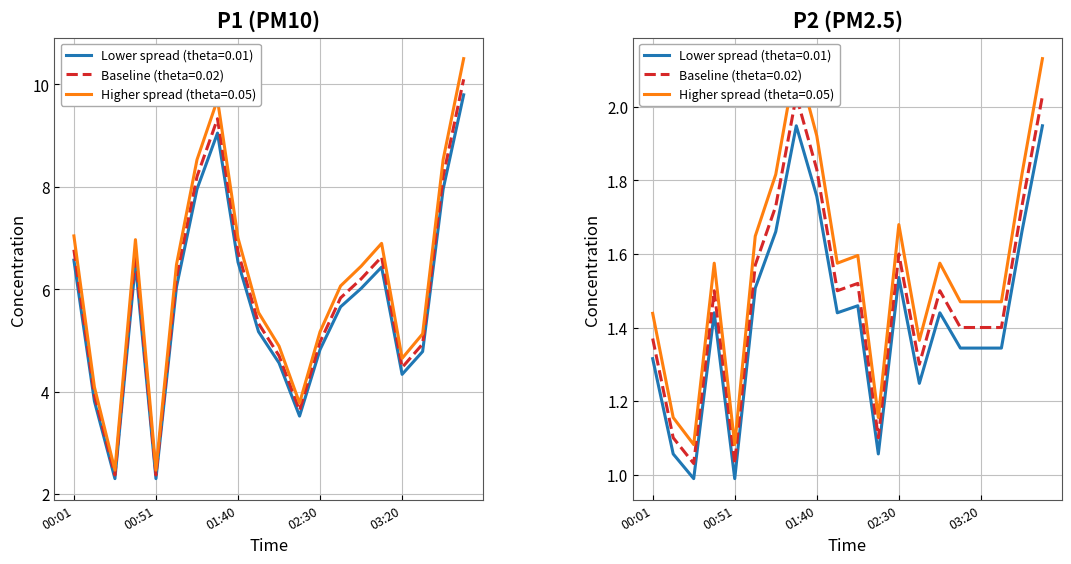

Is it true that P2 equals 1.8 at 01:40?

True